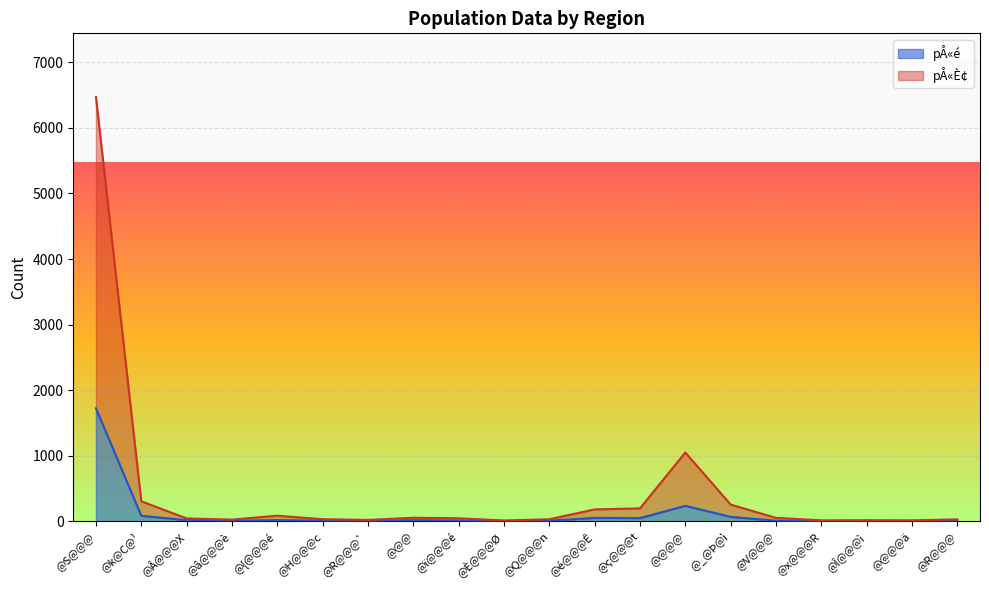

Rank the series by their maximum value, from lowest to highest.

pÅ«é, pÅ«È¢